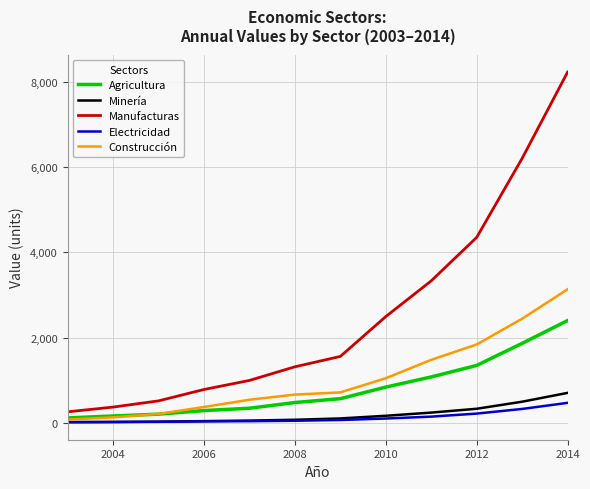

At how many categories does at least one series exceed 7012?

1